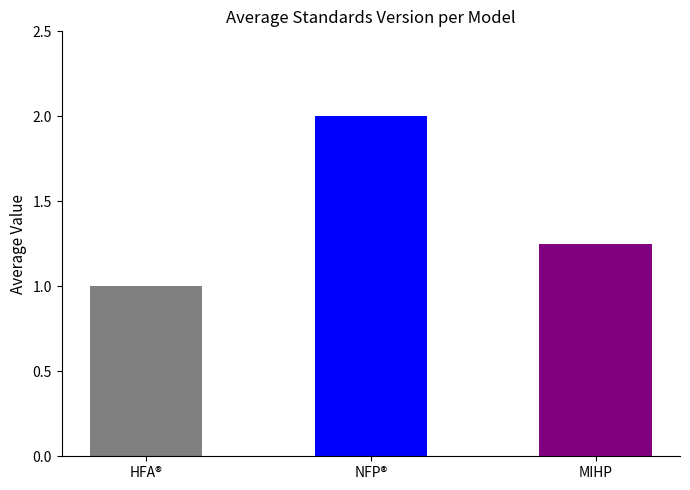

Is it true that the value at MIHP is 0.7?

False